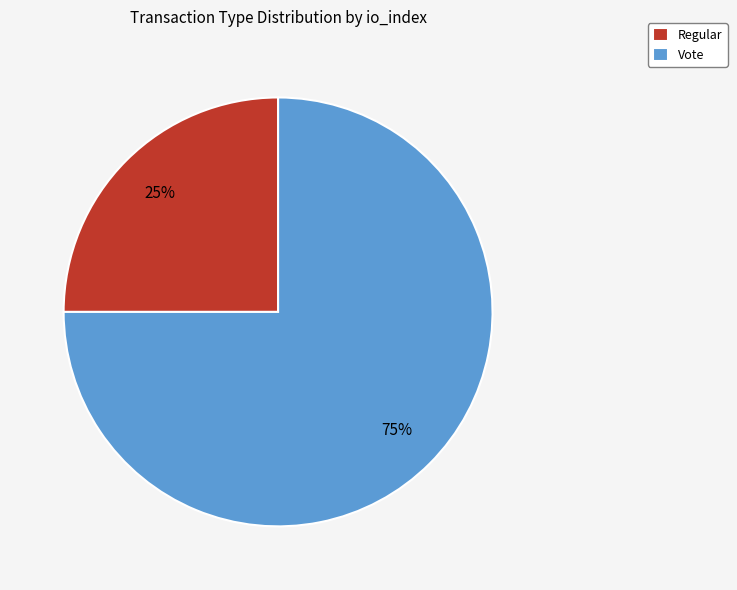

To the nearest percent, what portion does Vote represent?

75%